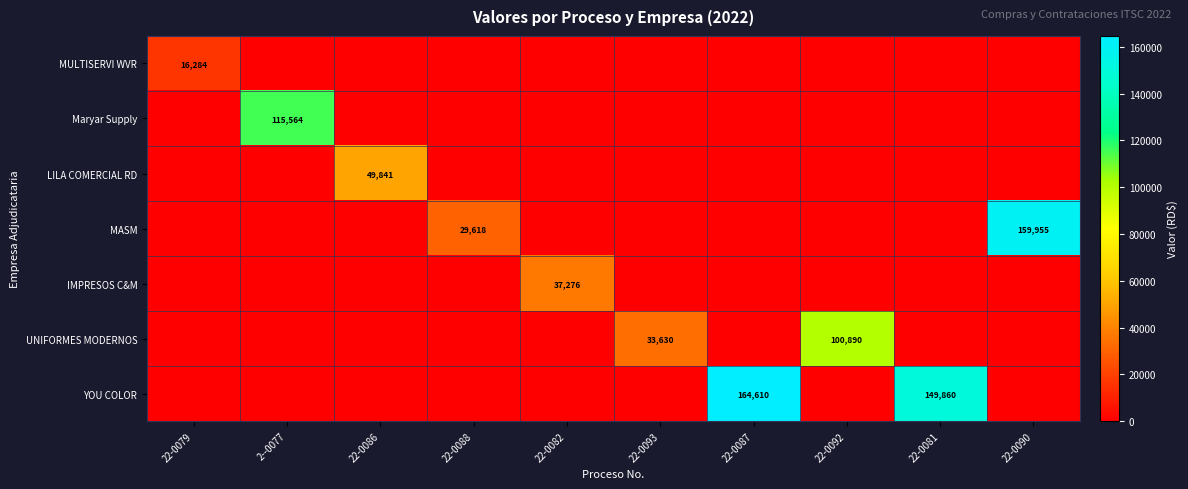

Is the value of MULTISERVI WVR at 22-0082 greater than the value of YOU COLOR at 22-0090?

No